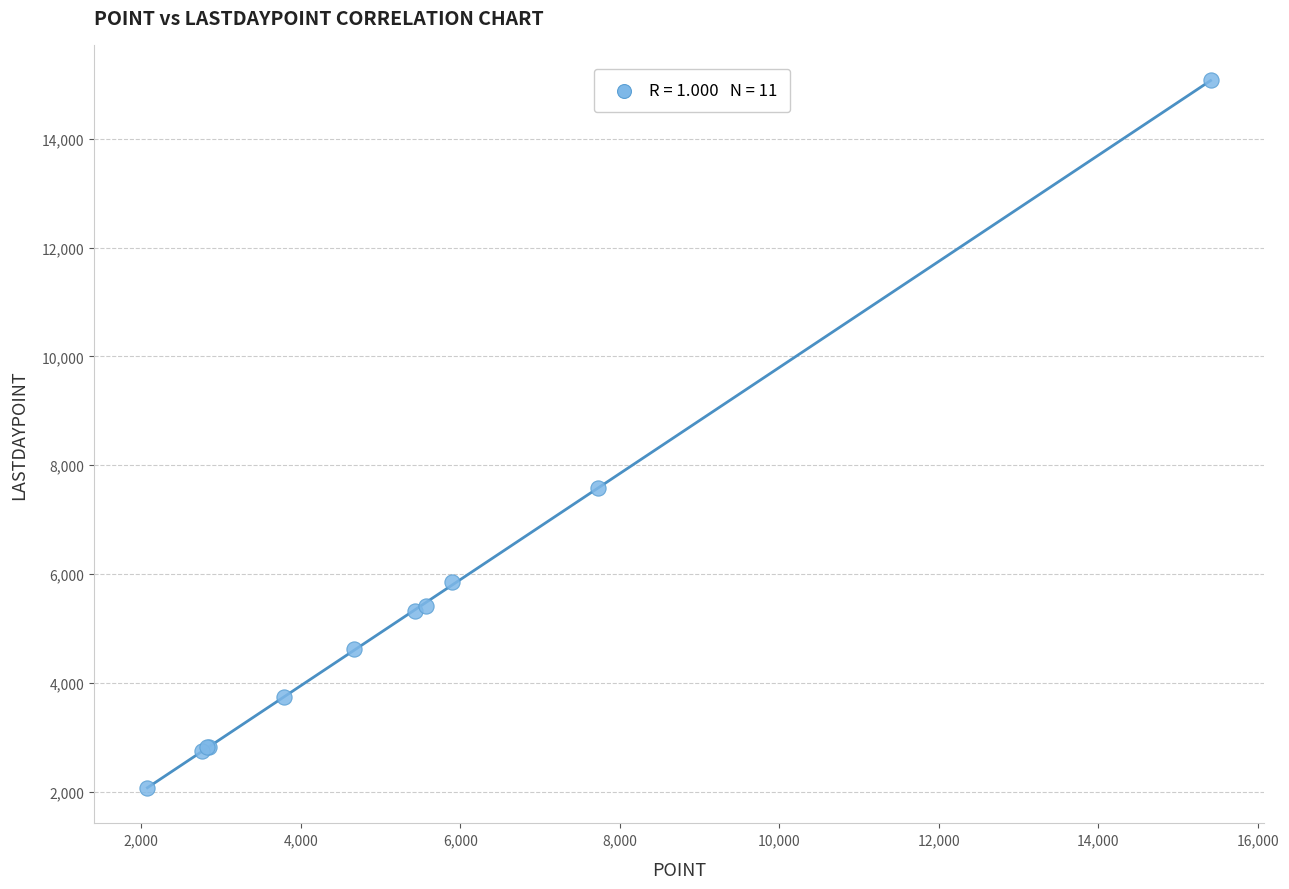

What Y value in the scatter plot is closest to 8572?

7584.6